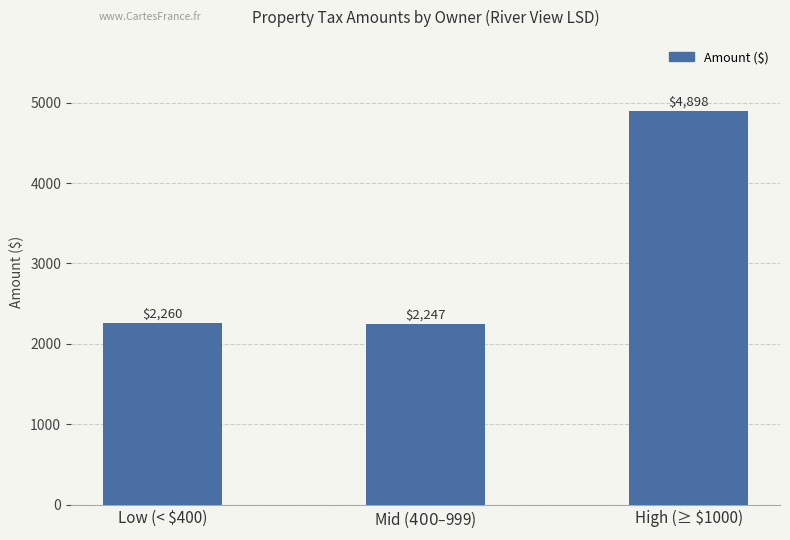

What is the value of the 1st bar from the left?

2260.2